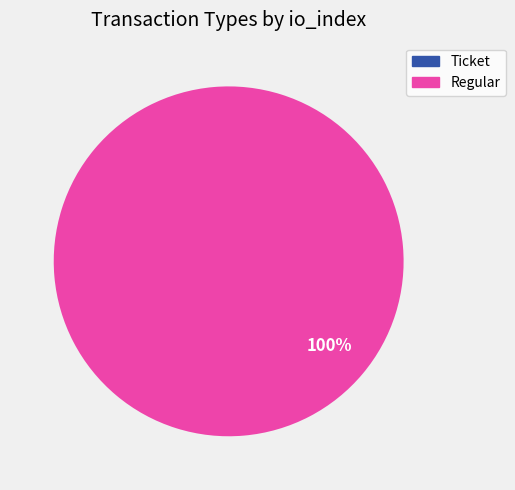

The Regular slice represents 100% of the pie. True or false?

True